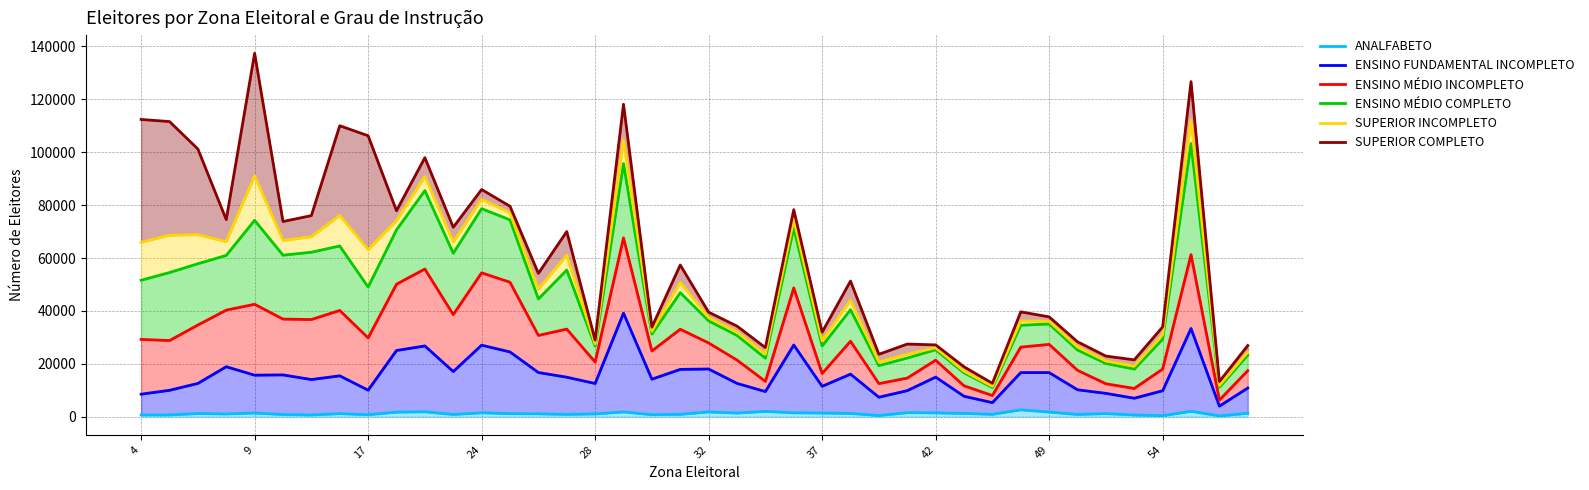

True or false: ENSINO FUNDAMENTAL INCOMPLETO and ENSINO MÉDIO INCOMPLETO intersect in this chart.

False